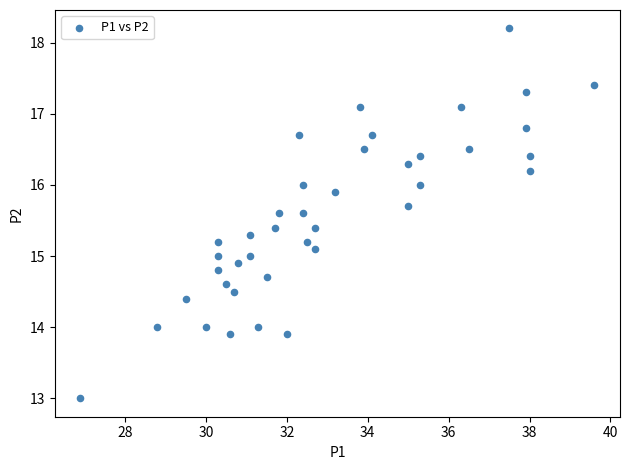

What is the range of Y values (max minus min)?

5.2